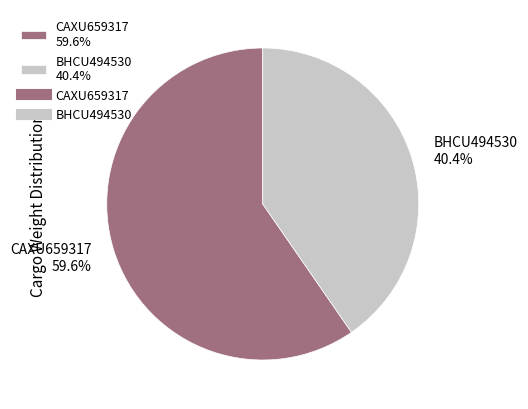

To the nearest percent, what is the difference between the largest and smallest slice percentages?

19%